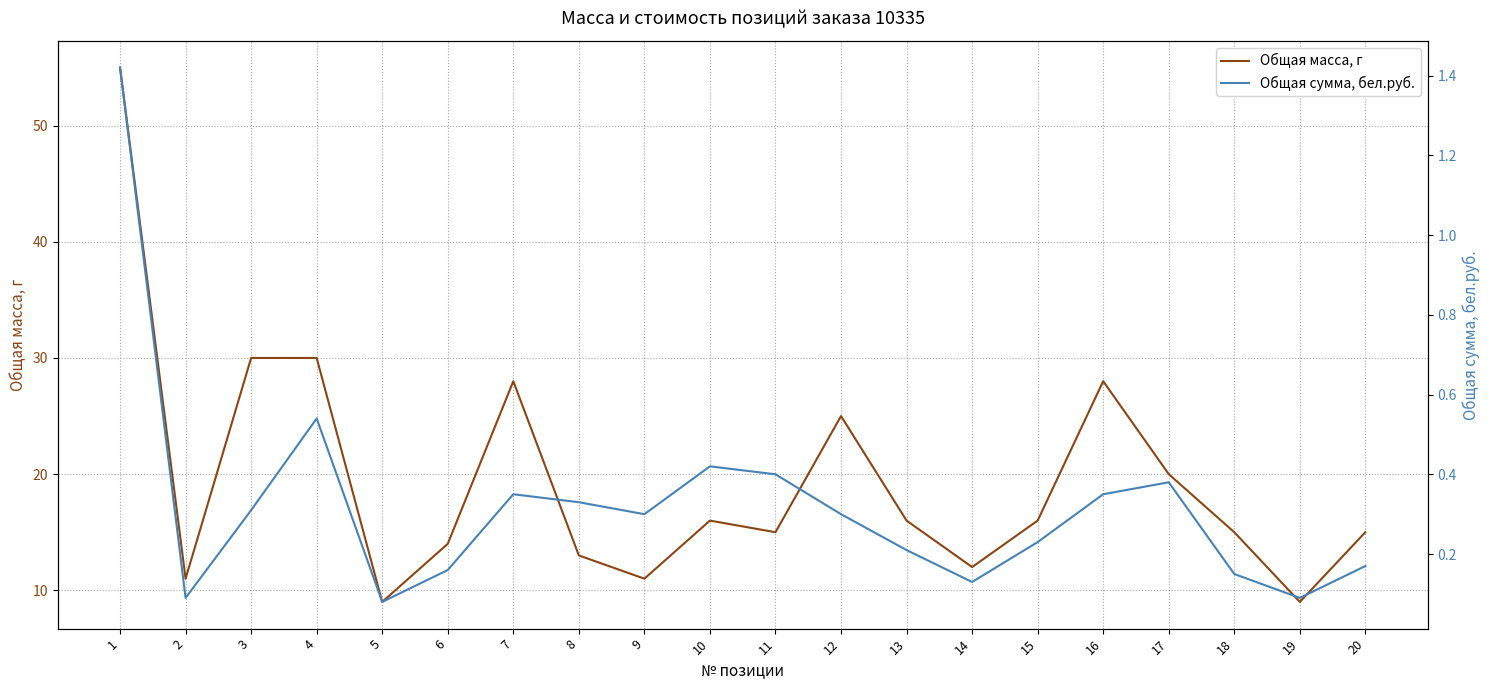

What is the value of the Общая сумма, бел.руб. point at the 6th from the left?

0.2